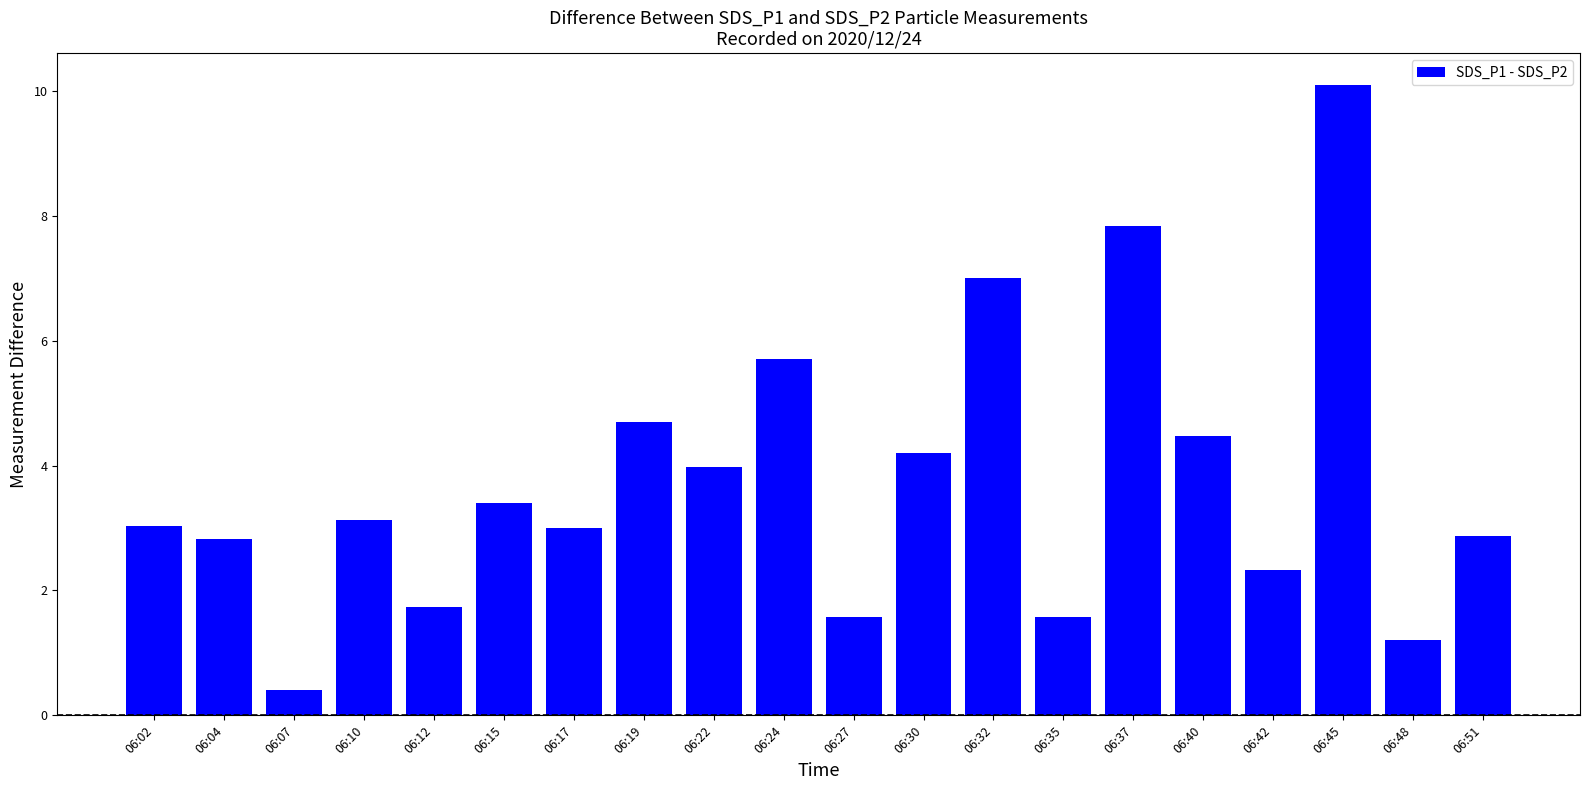

The value at 06:32 is 7.0. True or false?

True